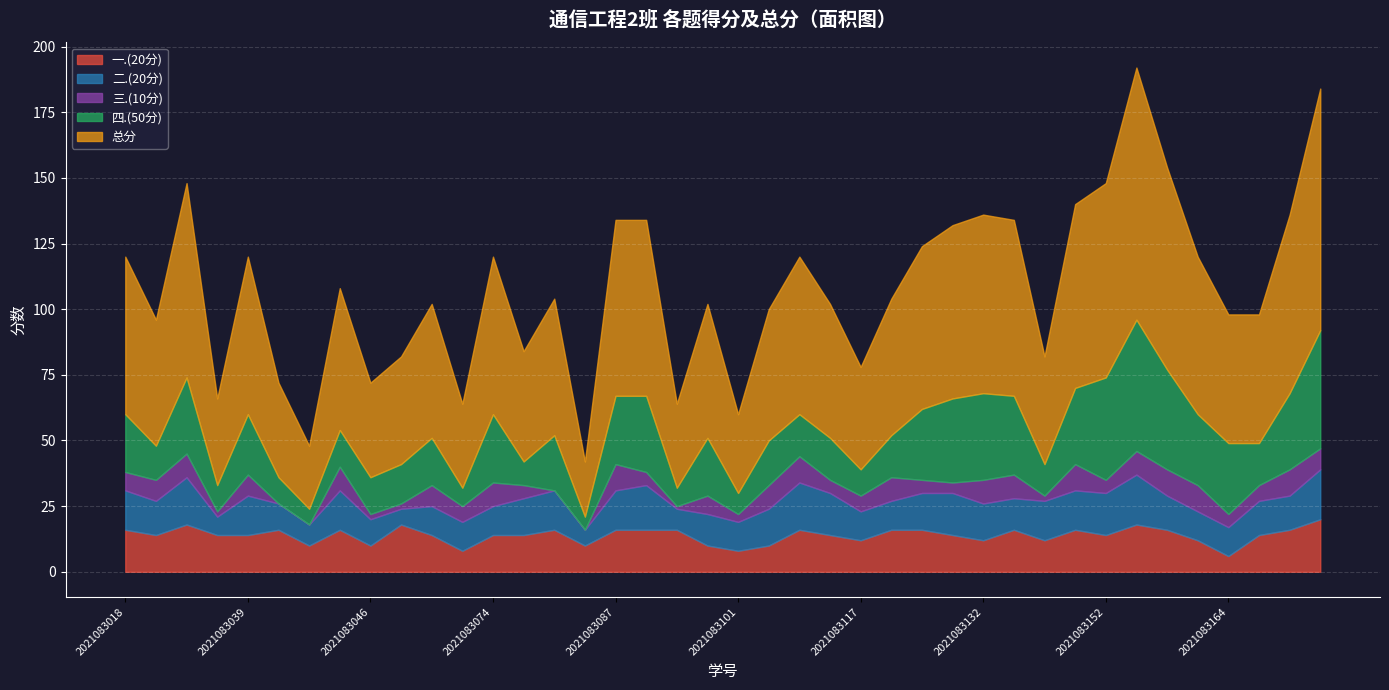

True or false: 总分 and 三.(10分) cross at least once.

False